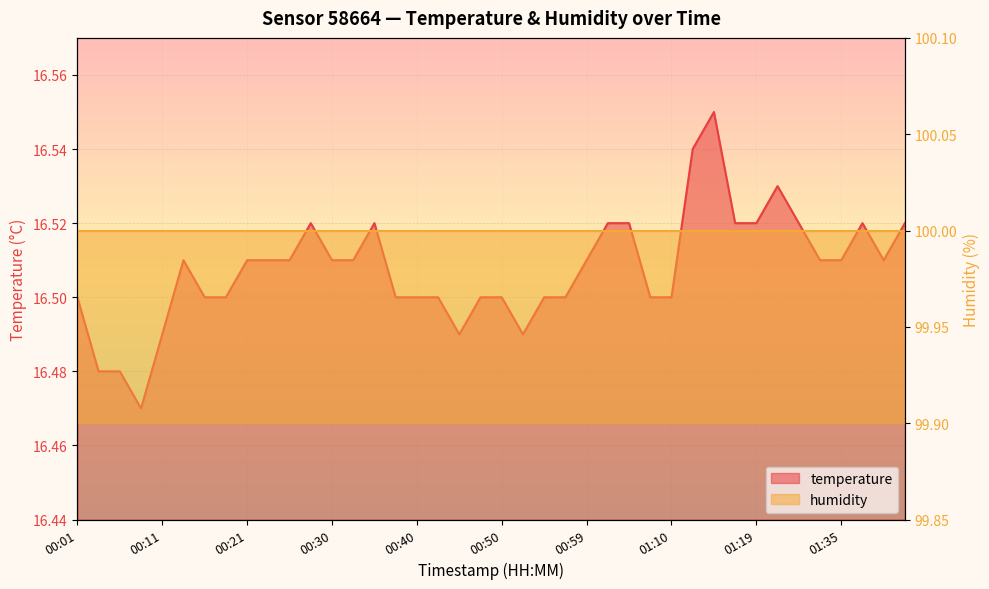

Reading left to right, extract all data points from this chart.

16.5	16.5	16.5	16.5	16.5	16.5	16.5	16.5	16.5	16.5	16.5	16.5	16.5	16.5	16.5	16.5	16.5	16.5	16.5	16.5	16.5	16.5	16.5	16.5	16.5	16.5	16.5	16.5	16.5	16.5	16.6	16.5	16.5	16.5	16.5	16.5	16.5	16.5	16.5	16.5